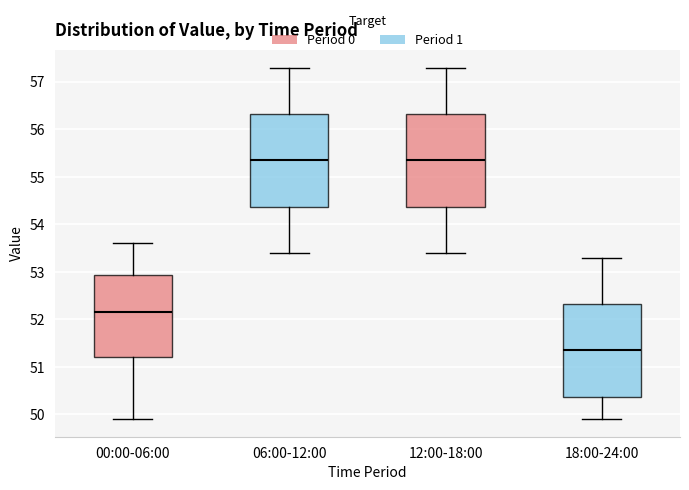

Where does the median line of the box for 06:00-12:00 sit on the y-axis? The values are not printed on the chart, so give them approximately, as read against the axis.

55.4